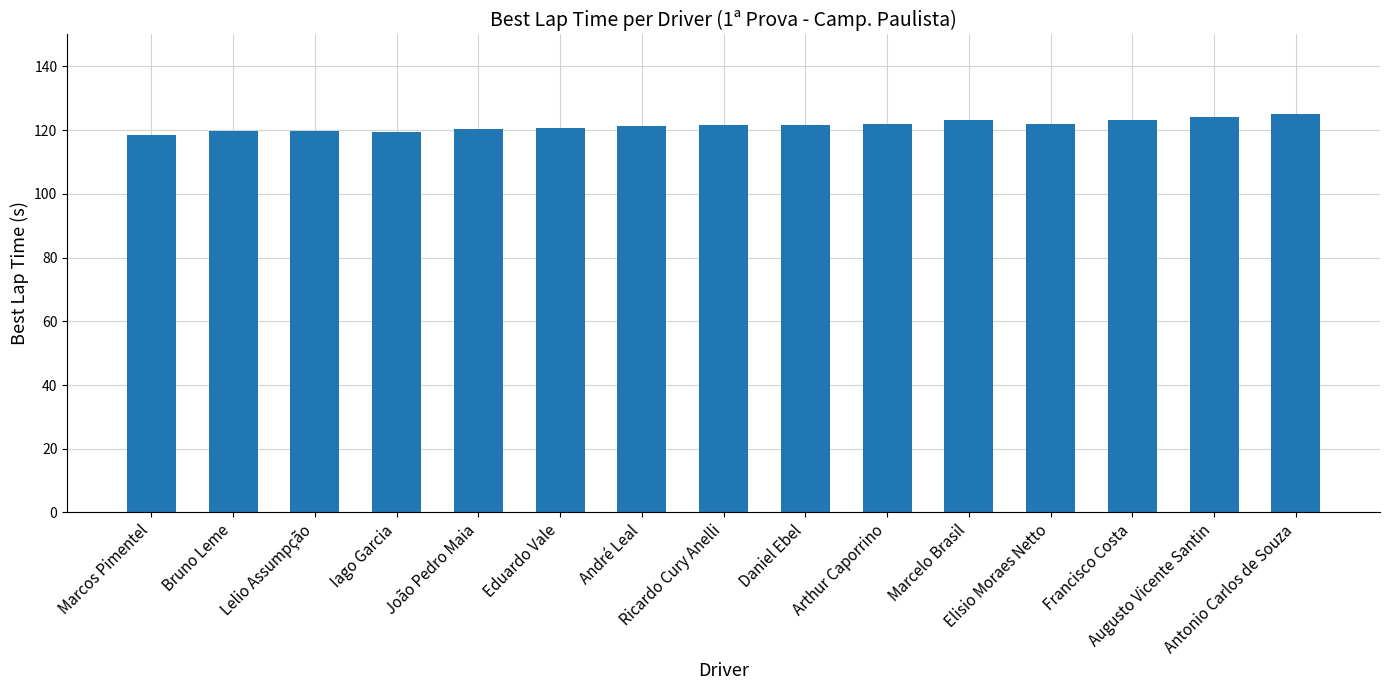

What is the difference between the maximum and minimum values?

6.7